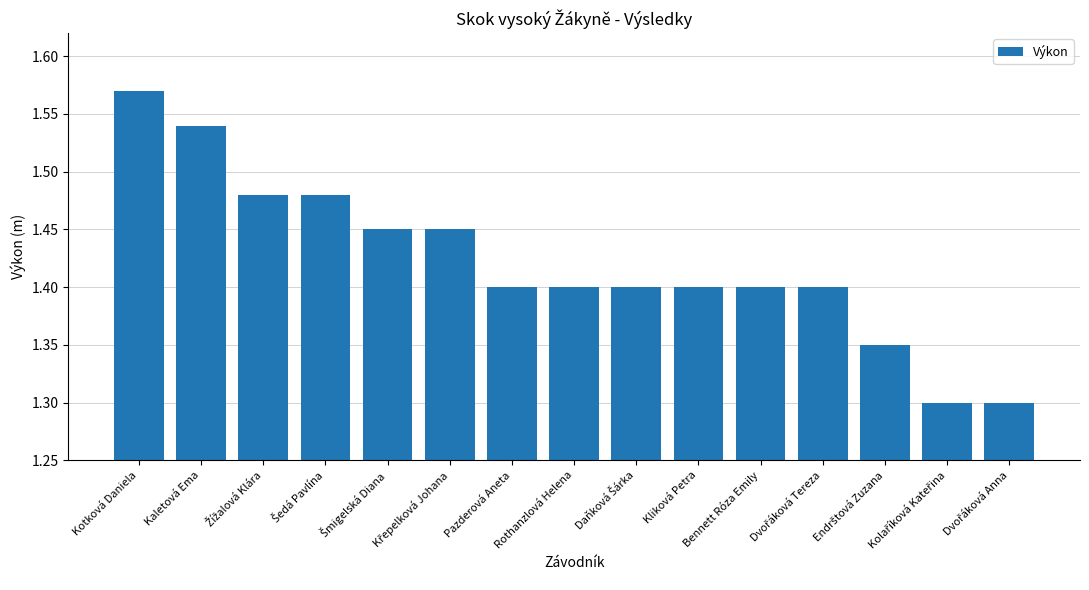

What is the difference between the maximum and second lowest values?

0.3